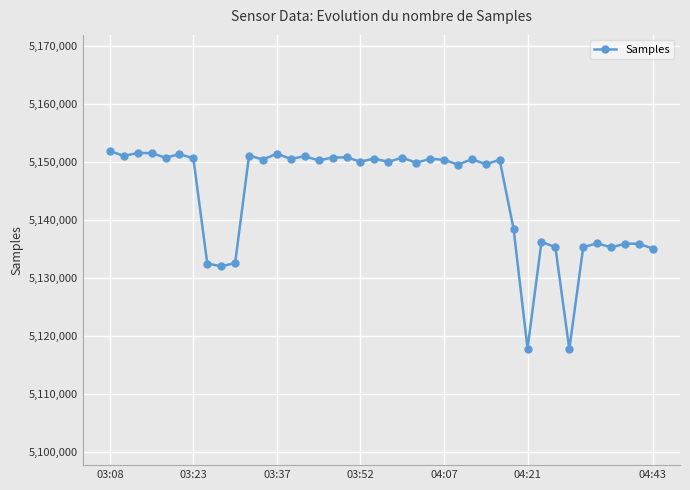

What is the value of the 19th point from the left?

5150091